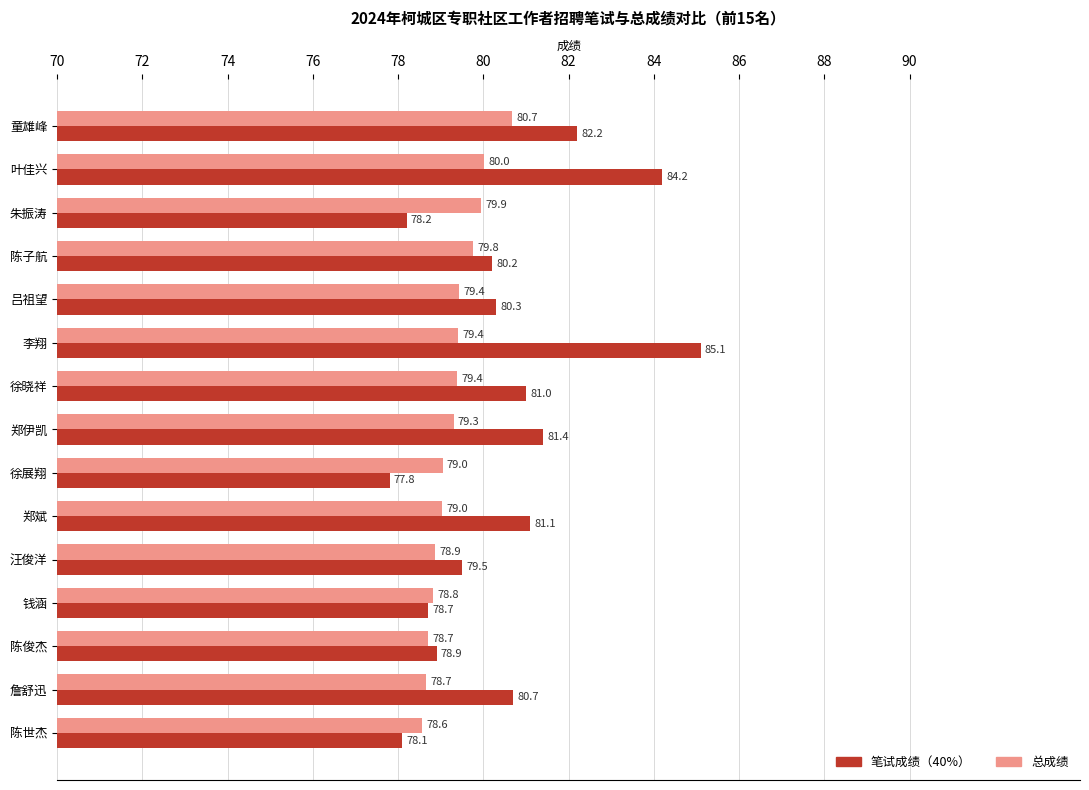

Rank the series at 郑伊凯 from lowest to highest value.

总成绩, 笔试成绩（40%）